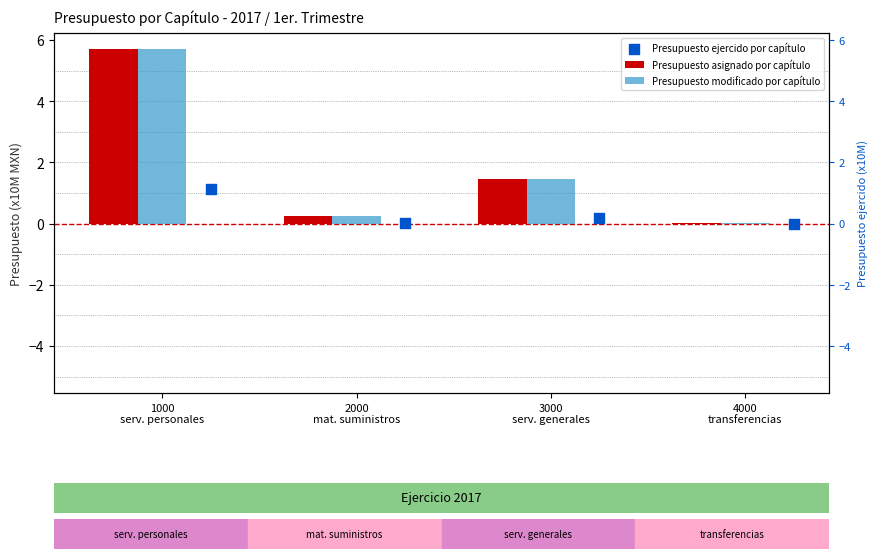

Which series has the largest total across all categories?

Presupuesto asignado por capítulo